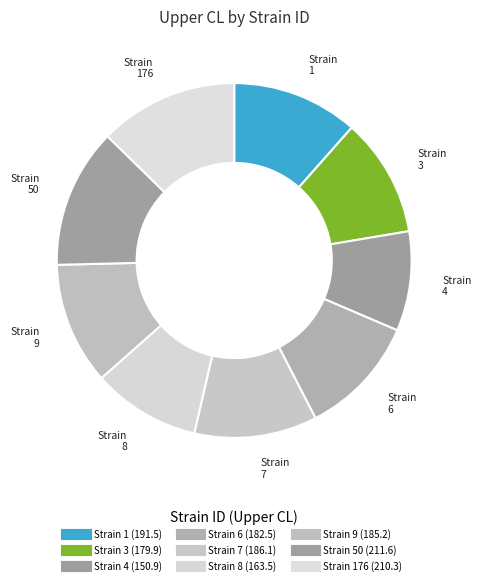

Count the number of slices in the pie.

9